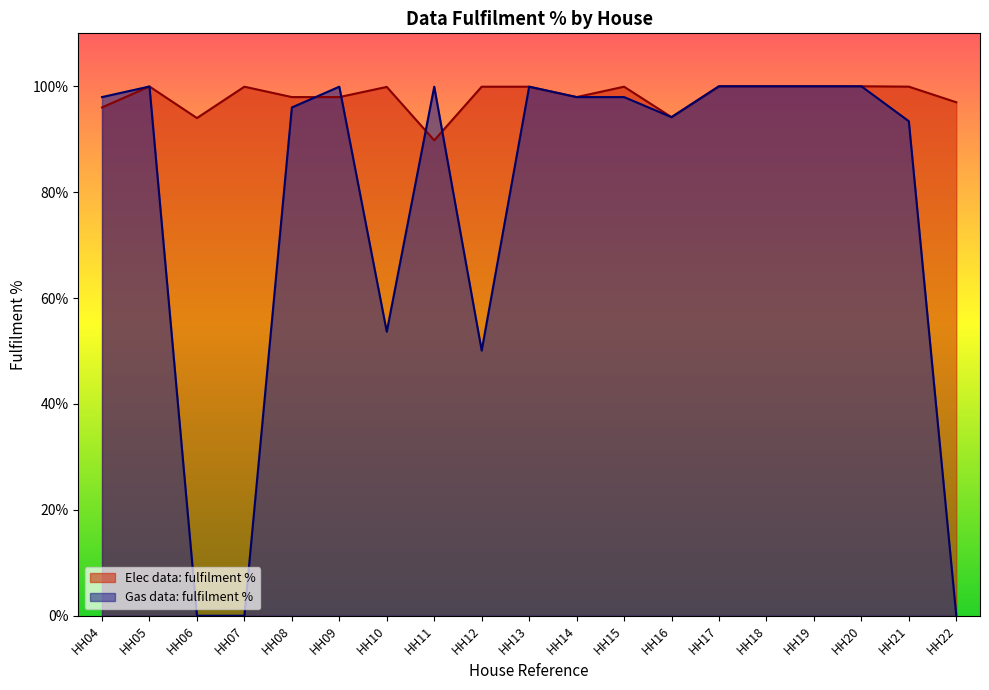

Rank the series by their maximum value, from lowest to highest.

Elec data: fulfilment %, Gas data: fulfilment %